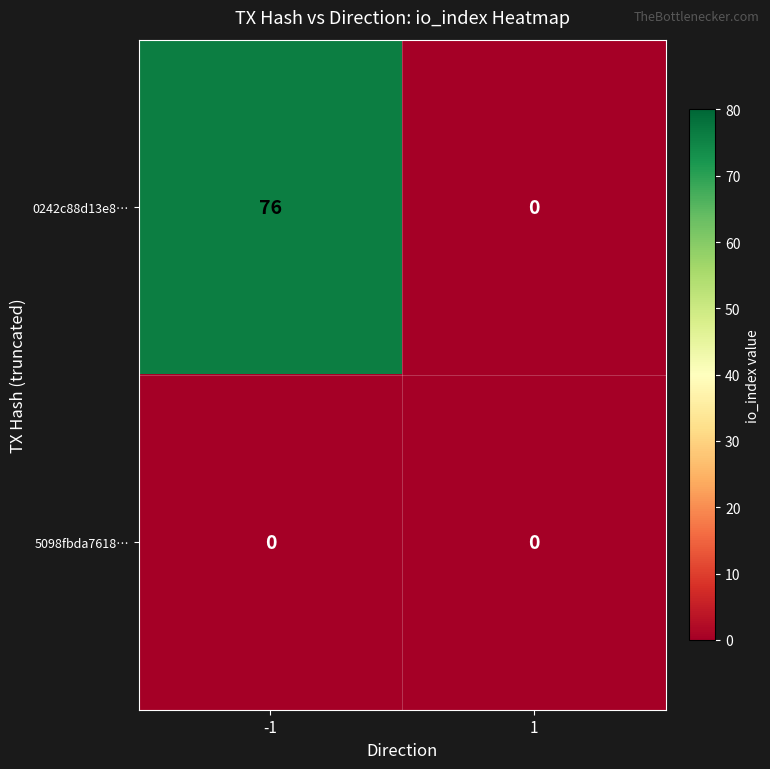

Is it true that 0242c88d13e8… equals 43 at -1?

False